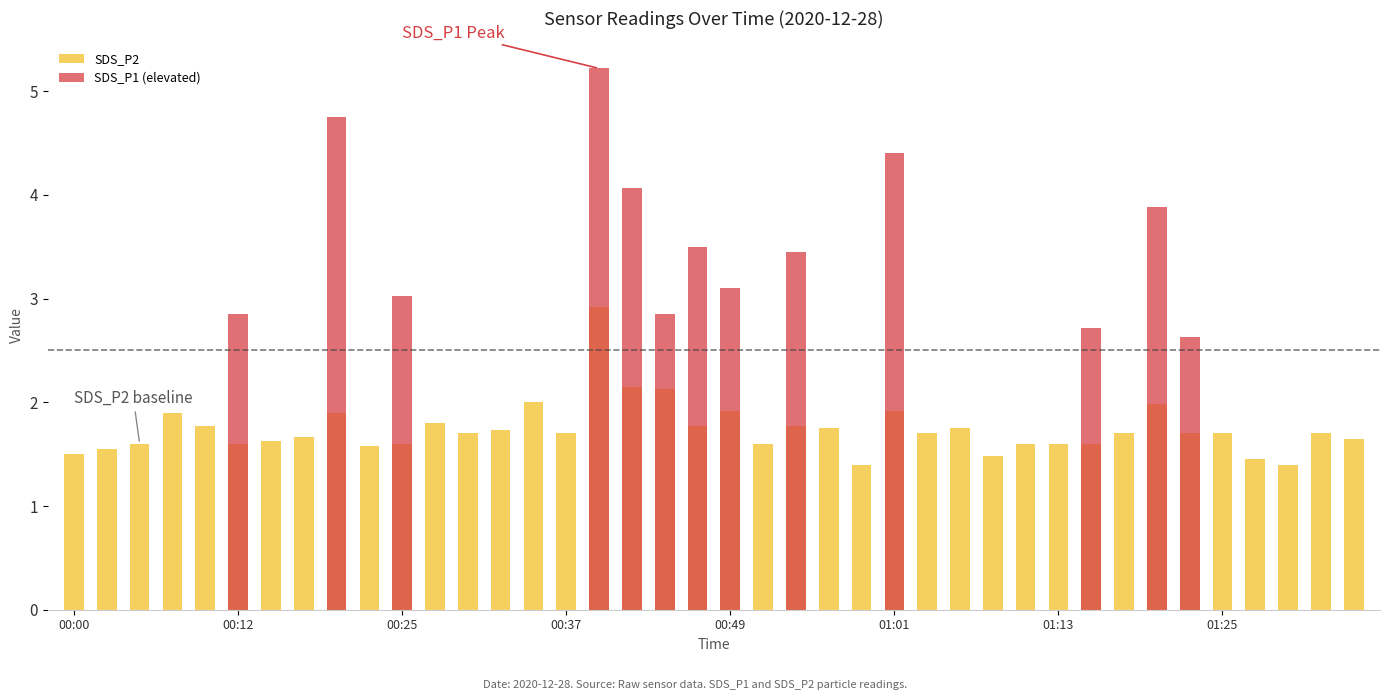

Reading right to left, transcribe all the data shown in this chart.

SDS_P2: 1.6	1.7	1.4	1.4	1.7	1.7	2.0	1.7	1.6	1.6	1.6	1.5	1.8	1.7	1.9	1.4	1.8	1.8	1.6	1.9	1.8	2.1	2.1	2.9	1.7	2.0	1.7	1.7	1.8	1.6	1.6	1.9	1.7	1.6	1.6	1.8	1.9	1.6	1.6	1.5
SDS_P1 (elevated): 0.0	0.0	0.0	0.0	0.0	2.6	3.9	0.0	2.7	0.0	0.0	0.0	0.0	0.0	4.4	0.0	0.0	3.5	0.0	3.1	3.5	2.9	4.1	5.2	0.0	0.0	0.0	0.0	0.0	3.0	0.0	4.8	0.0	0.0	2.9	0.0	0.0	0.0	0.0	0.0